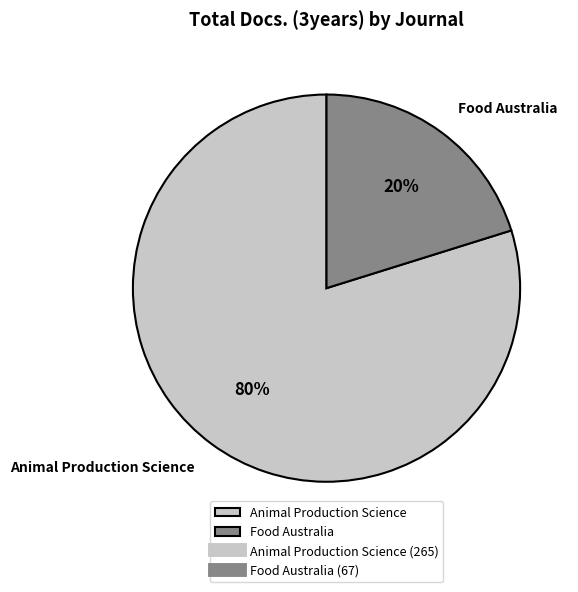

Is it true that Food Australia is 12% of the pie?

False